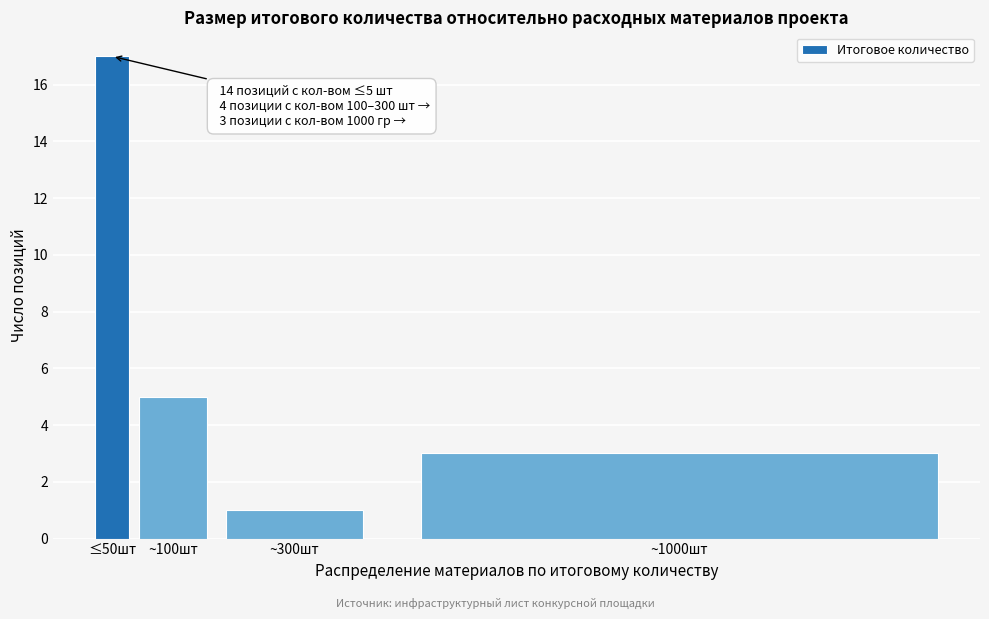

Reading left to right, extract all data points from this chart.

≤50шт=17	~100шт=5	~300шт=1	~1000шт=3